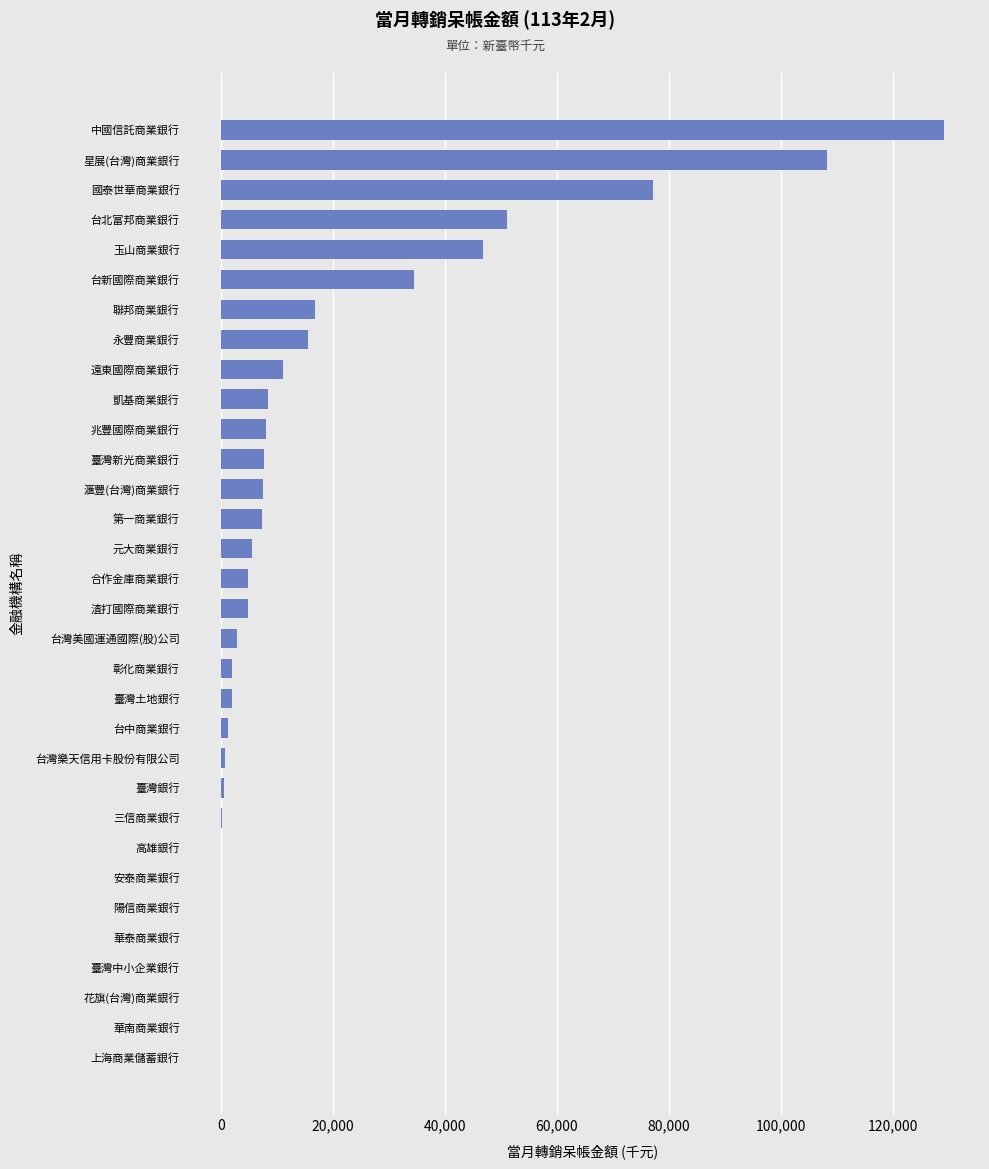

Is it true that the value at 花旗(台灣)商業銀行 is 90141?

False